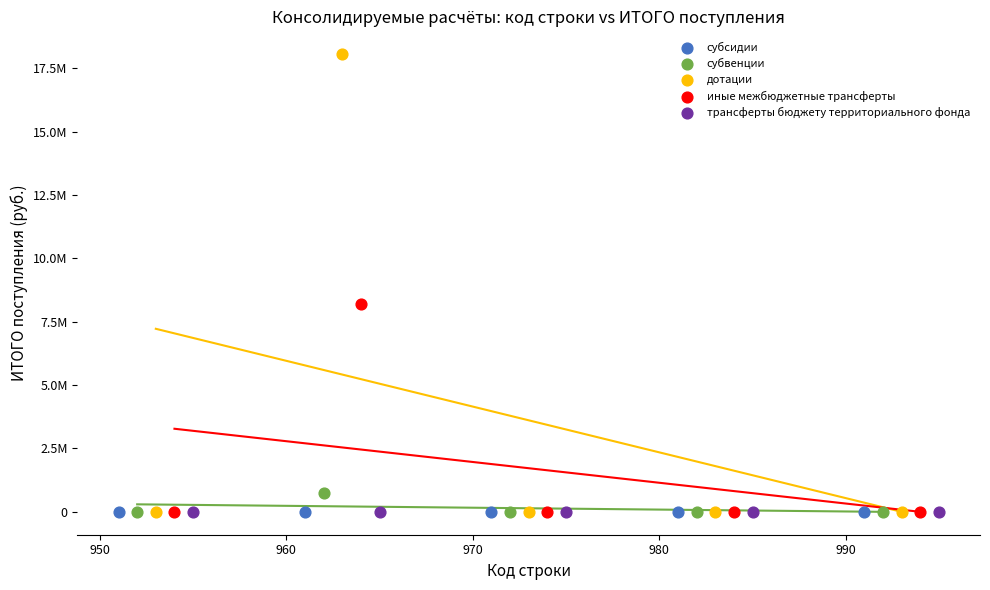

What are all the series names shown in the legend?

субсидии, субвенции, дотации, иные межбюджетные трансферты, трансферты бюджету территориального фонда